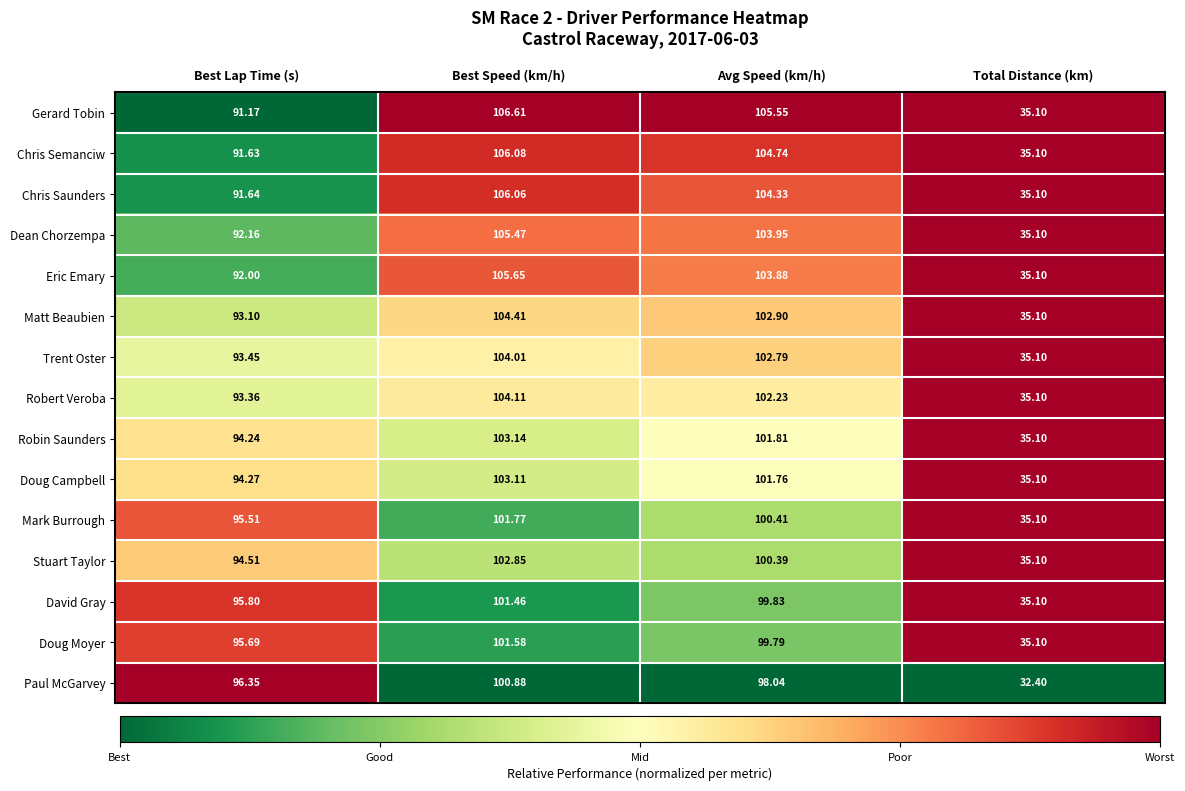

What is the difference between the highest and lowest values at Best Speed (km/h)?

5.7